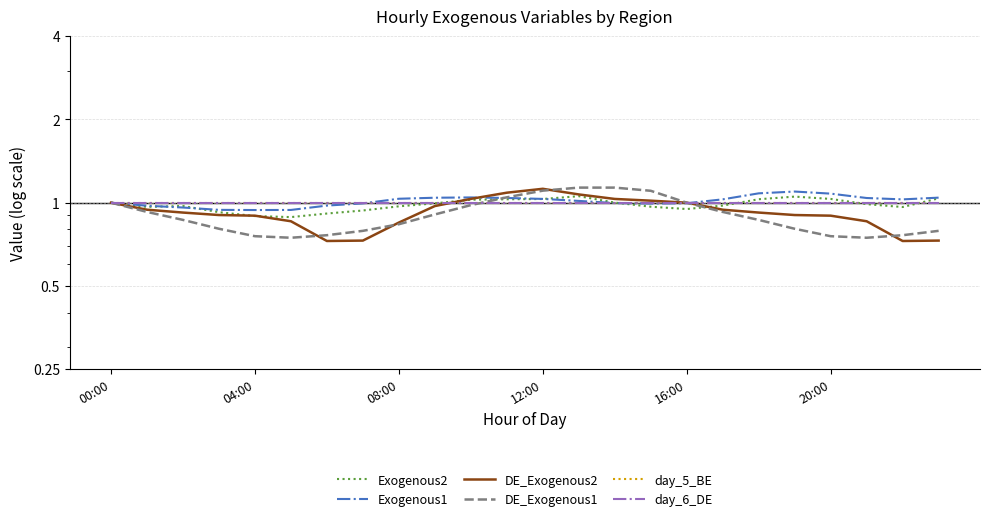

The day_6_DE series shows 1.5 at 04:00. True or false?

False